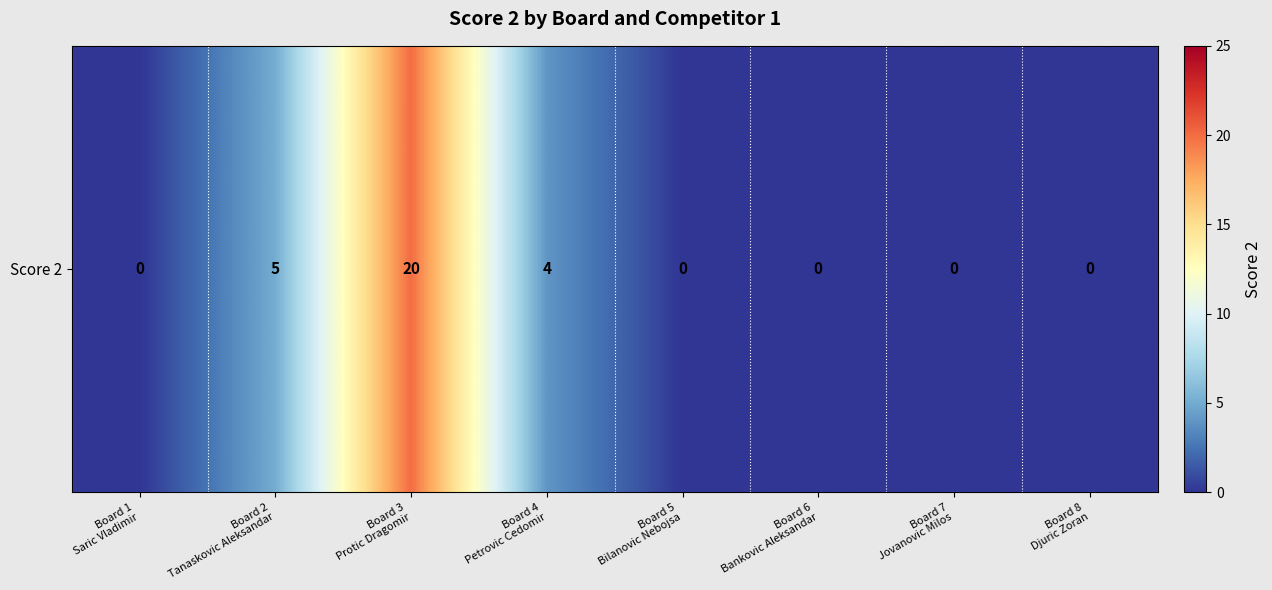

Reading left to right, extract all data points from this chart.

Board 1
Saric Vladimir=0	Board 2
Tanaskovic Aleksandar=5	Board 3
Protic Dragomir=20	Board 4
Petrovic Cedomir=4	Board 5
Bilanovic Nebojsa=0	Board 6
Bankovic Aleksandar=0	Board 7
Jovanovic Milos=0	Board 8
Djuric Zoran=0